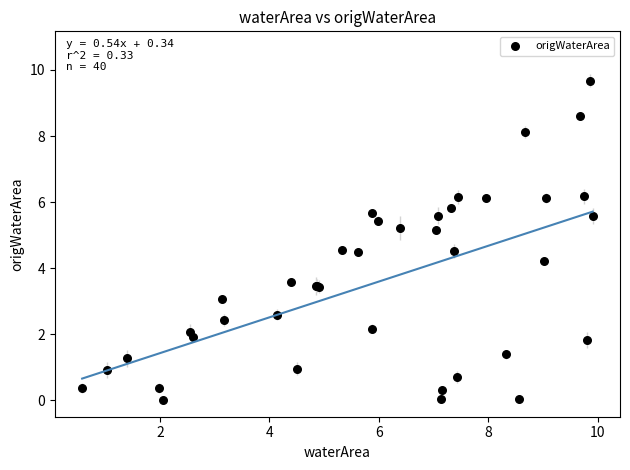

What Y value in the scatter plot is closest to 4?

4.2